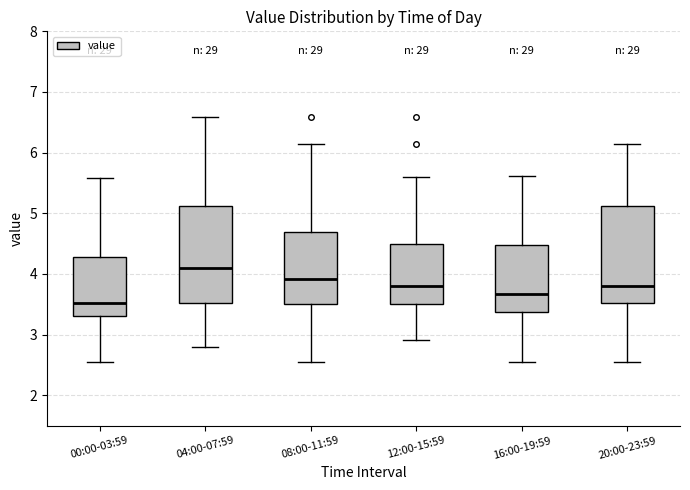

Which box has the lowest median line?

00:00-03:59